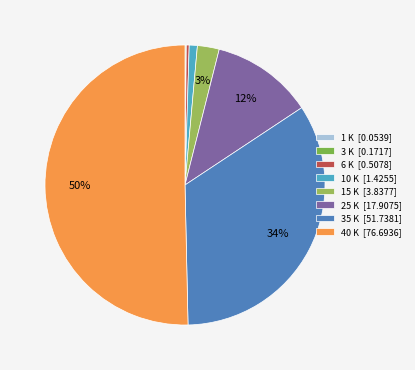

Between 25 K and 35 K, which is larger?

35 K